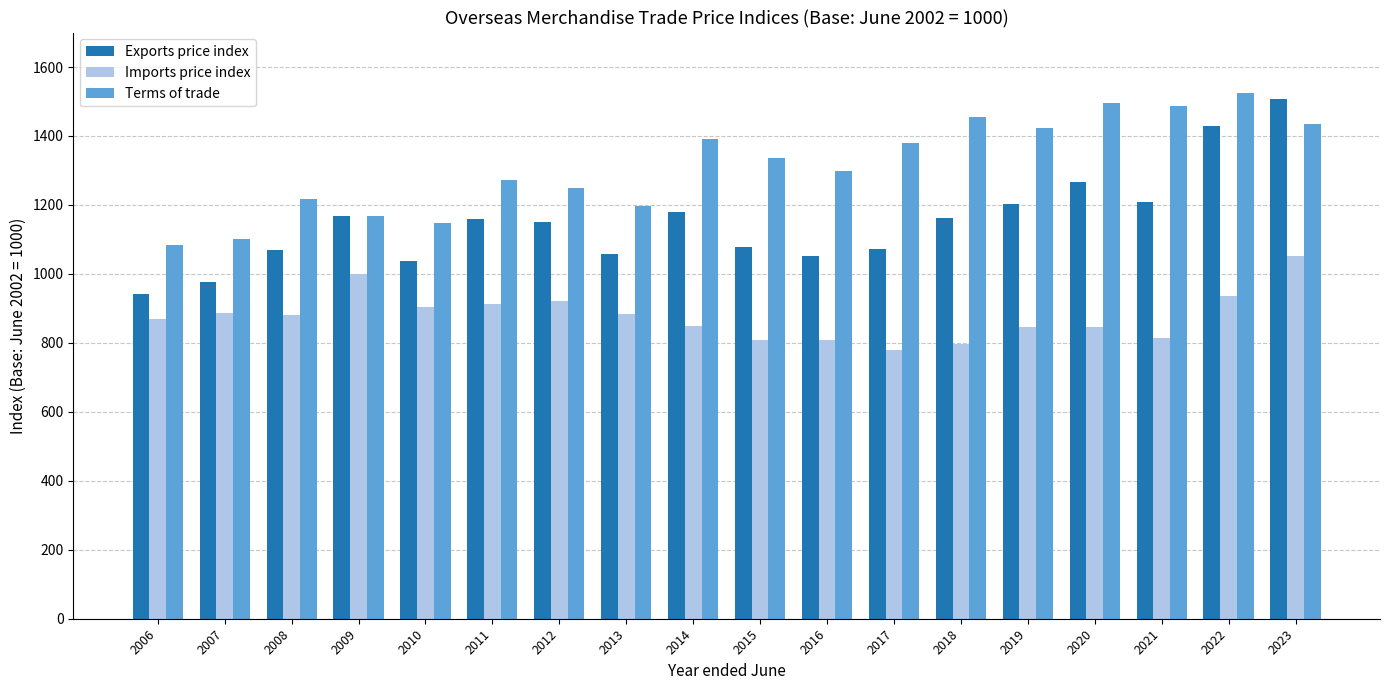

True or false: Exports price index has a value of 1773 at 2008.

False